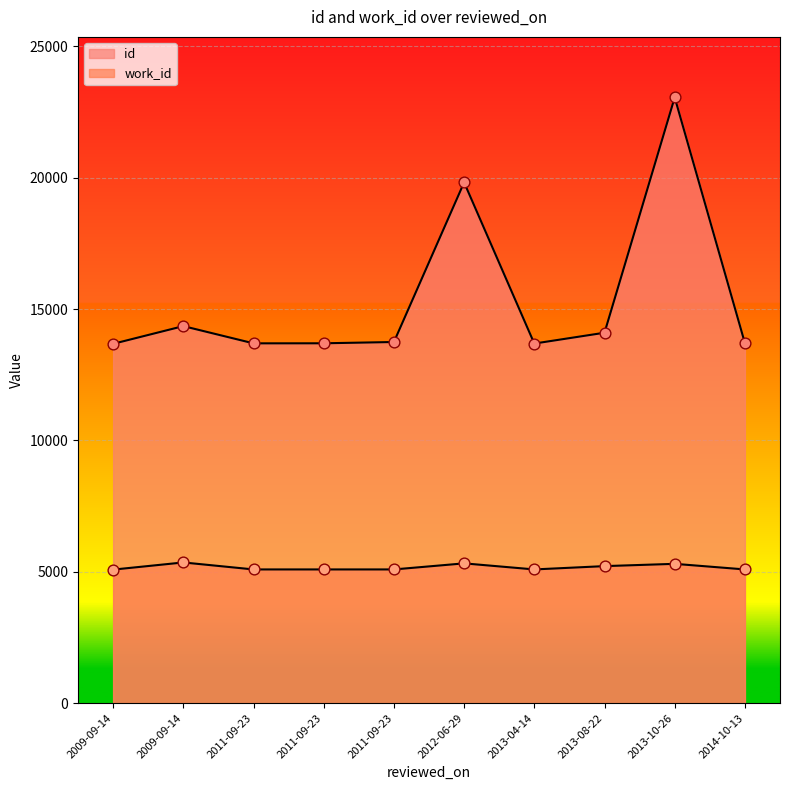

What is the total value across all series at 2009-09-14?

18758